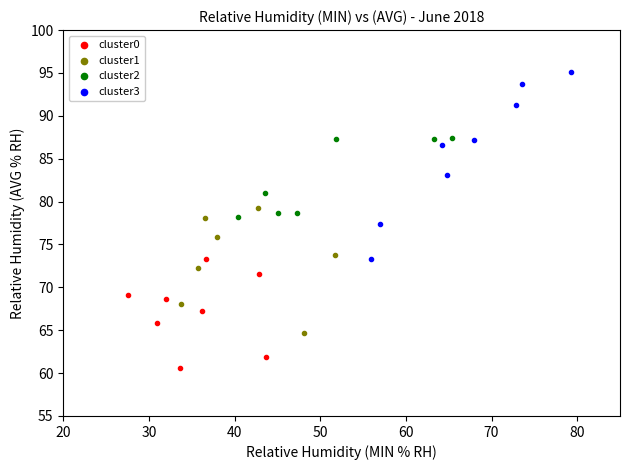

Which series has the widest spread of Y values?

cluster3